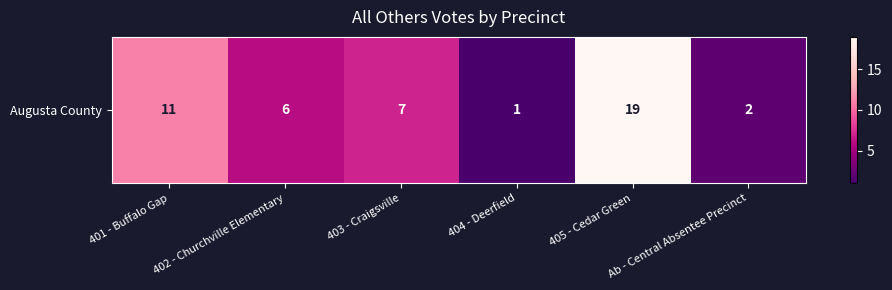

What is the difference between the values at 401 - Buffalo Gap and 404 - Deerfield?

10